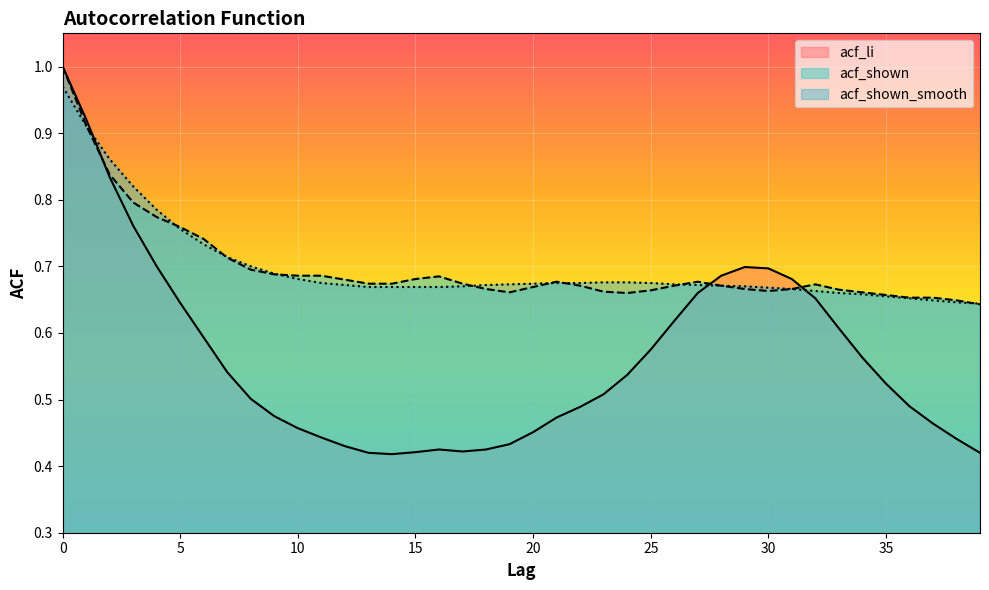

True or false: acf_li and acf_shown_smooth intersect in this chart.

True